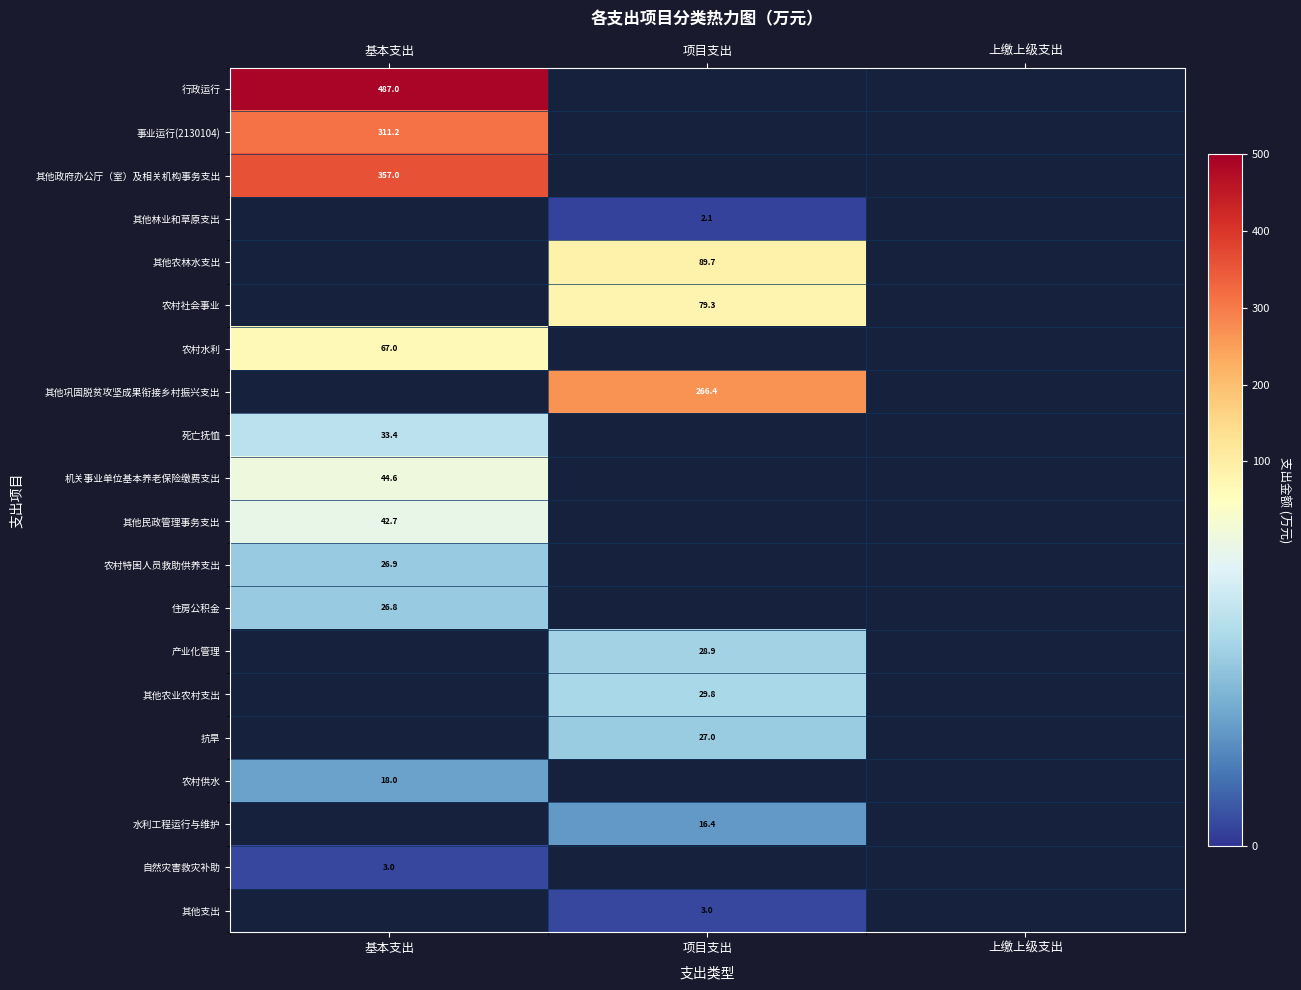

At which label is 机关事业单位基本养老保险缴费支出 closest to 44?

基本支出